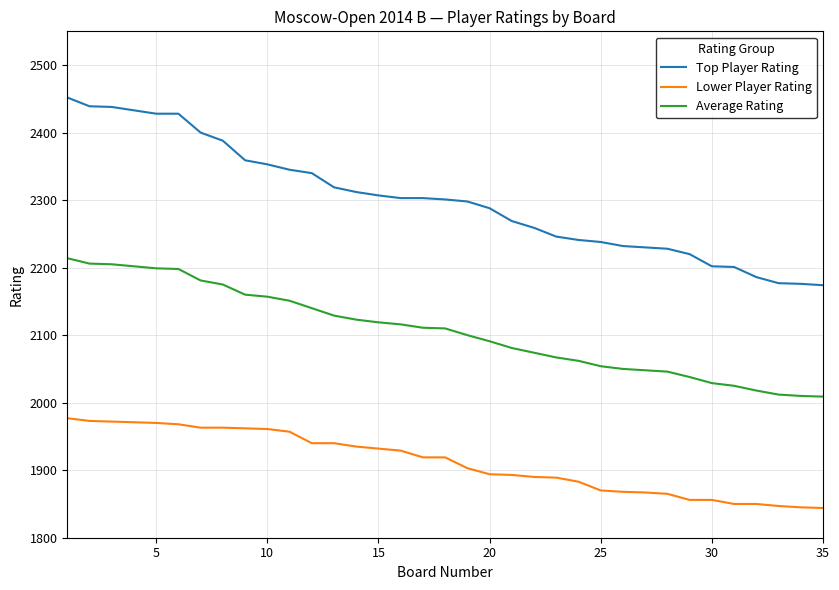

Which series has the widest spread of values?

Top Player Rating